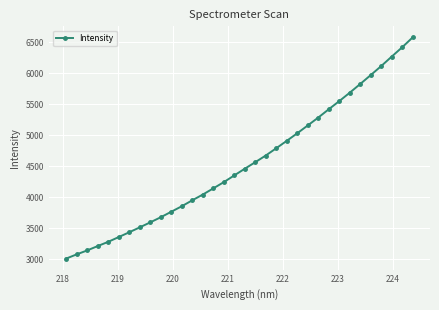

What is the average value?

4542.5